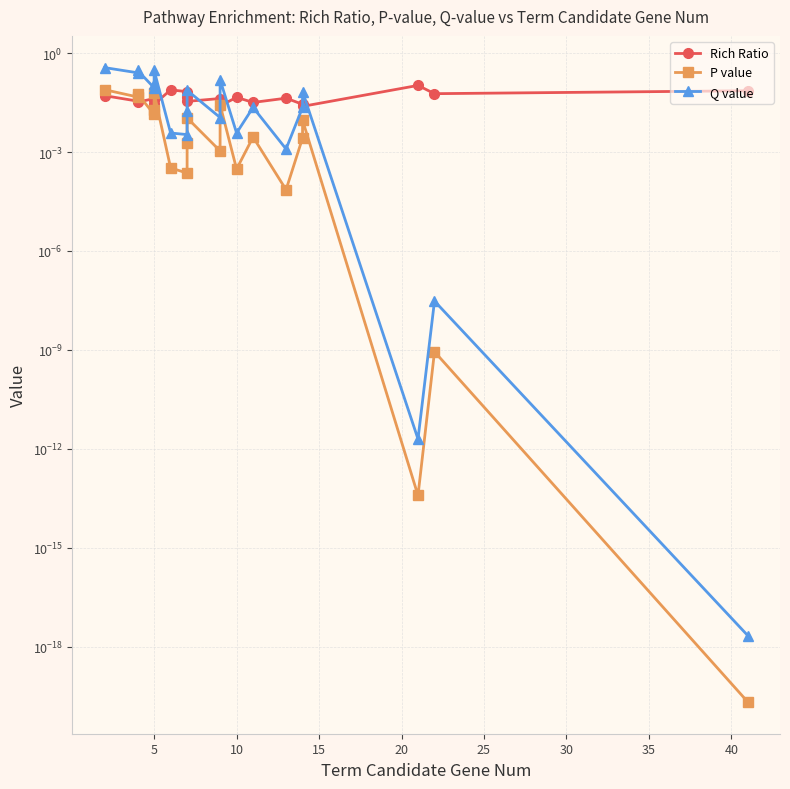

Is the value of Rich Ratio at 40 greater than the value of P value at 18?

Yes